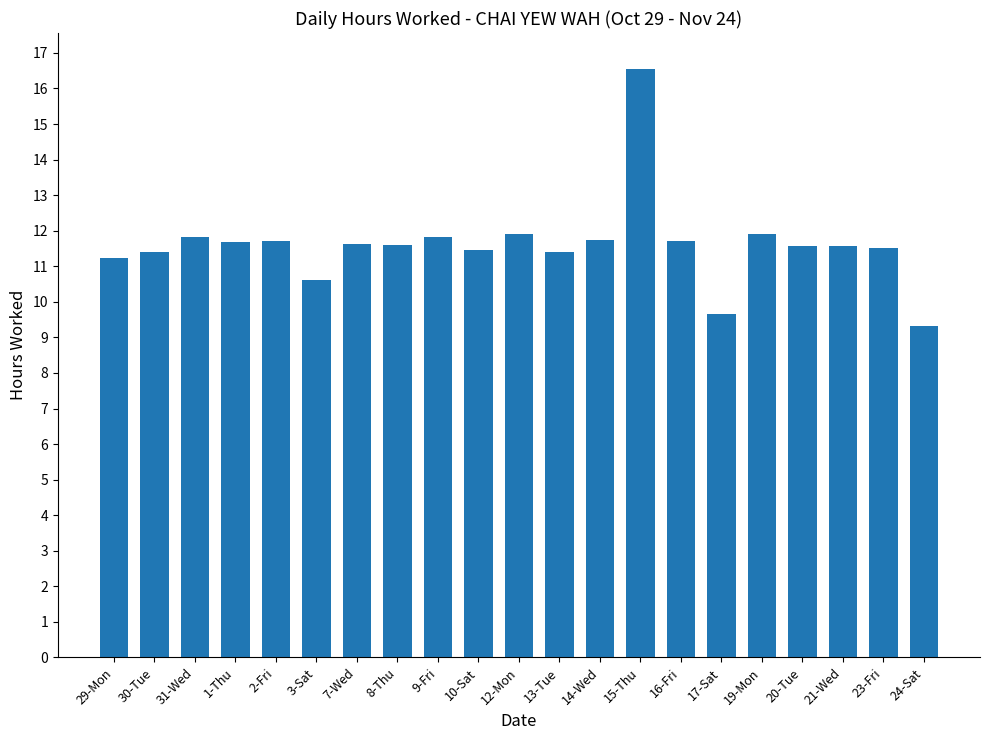

What position from the left is 10-Sat?

10